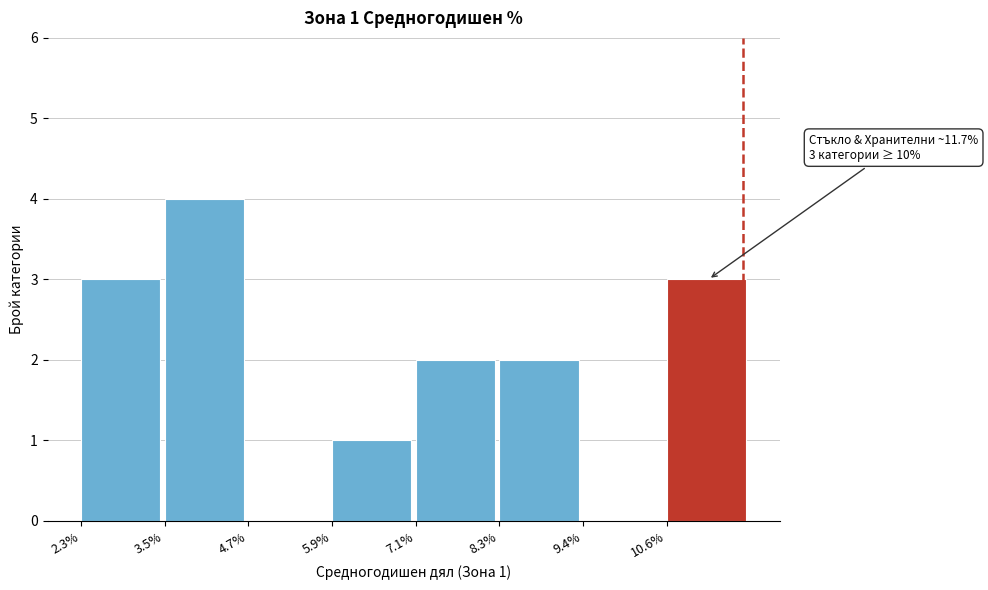

Reading left to right, what are all the values shown in this chart?

2.3%=3	3.5%=4	4.7%=0	5.9%=1	7.1%=2	8.3%=2	9.4%=0	10.6%=3